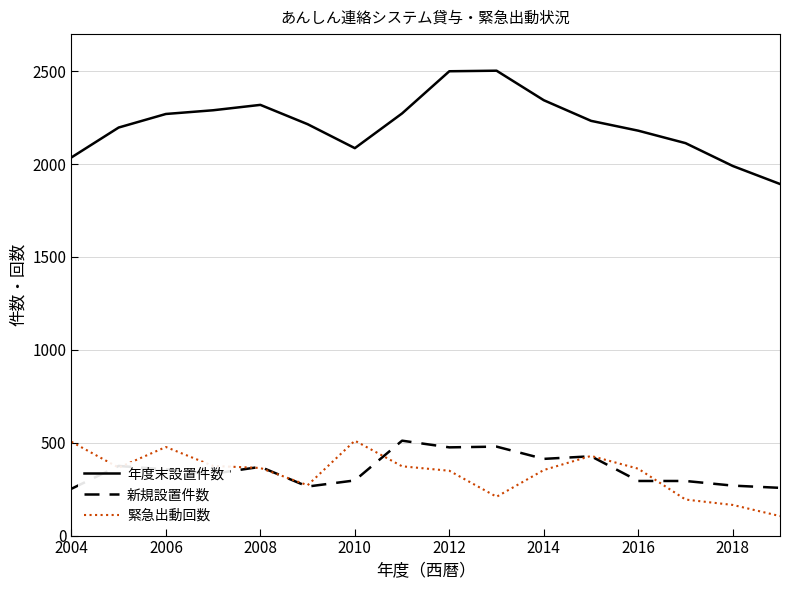

Which series has the largest total across all categories?

年度末設置件数